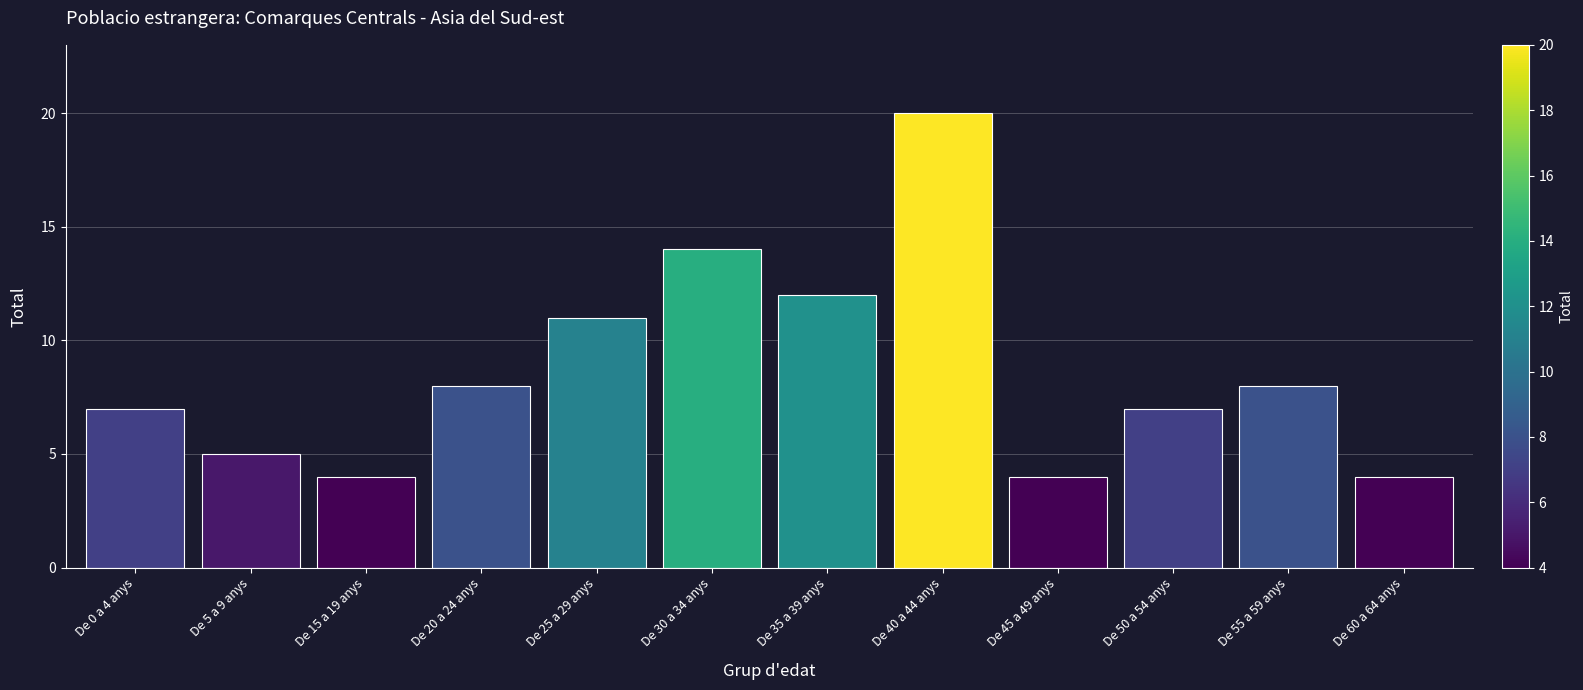

What is the smallest value displayed?

4